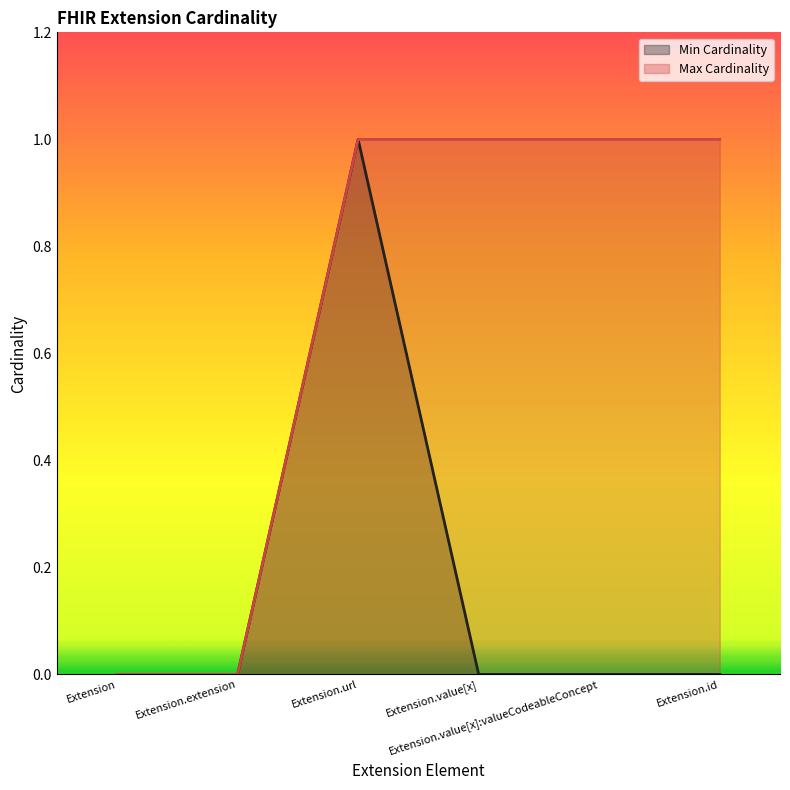

What is the difference between the second highest and minimum values in the Max Cardinality series?

1